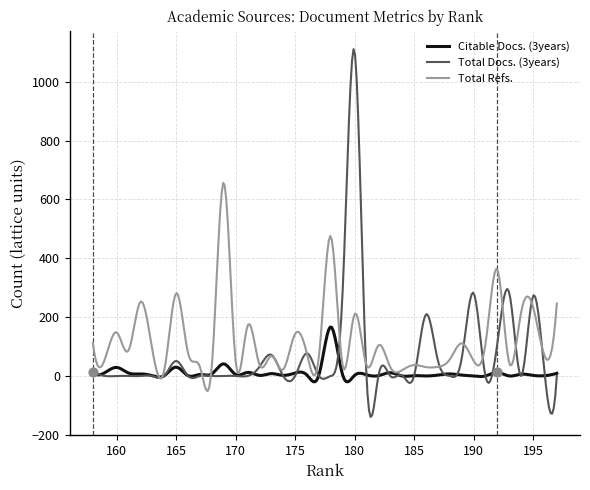

Which series has the largest Y range (max minus min)?

Total Docs. (3years)